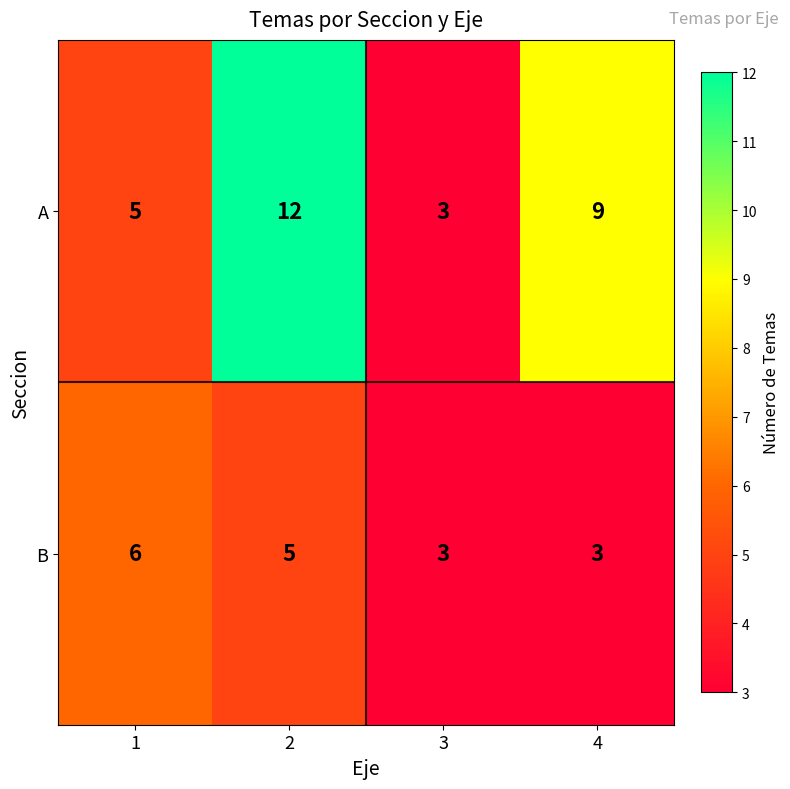

Read the B value at 2.

5